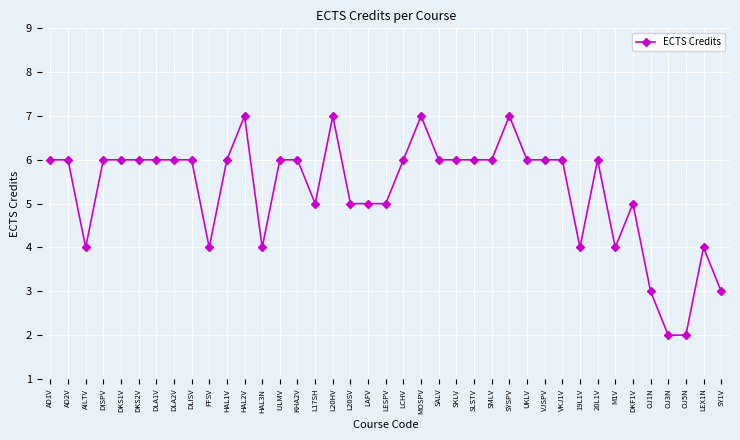

How many values are between 4 and 6?

31